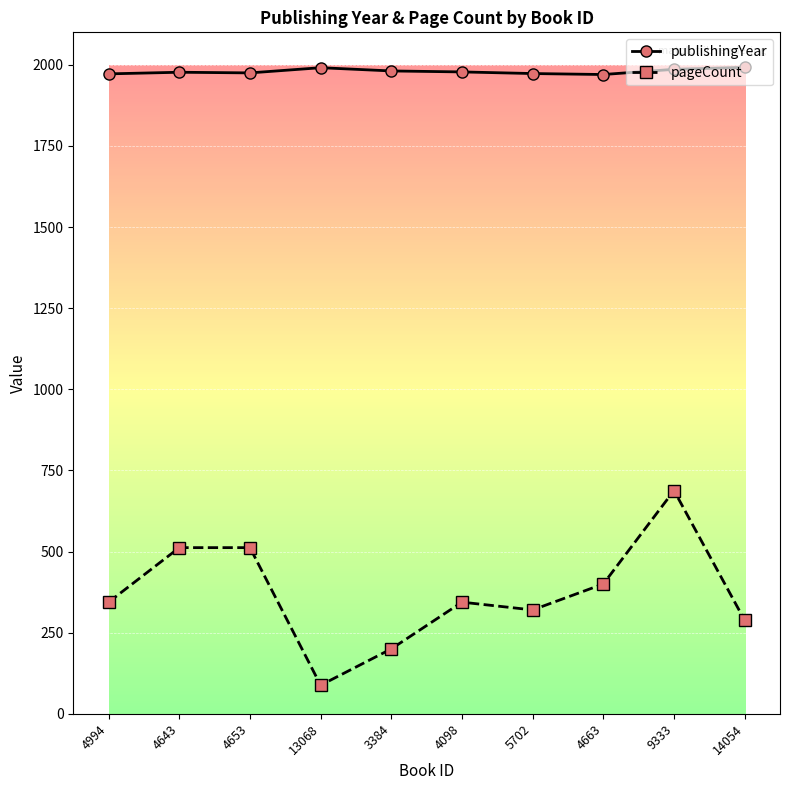

Does the chart display data point markers on the line(s)?

Yes